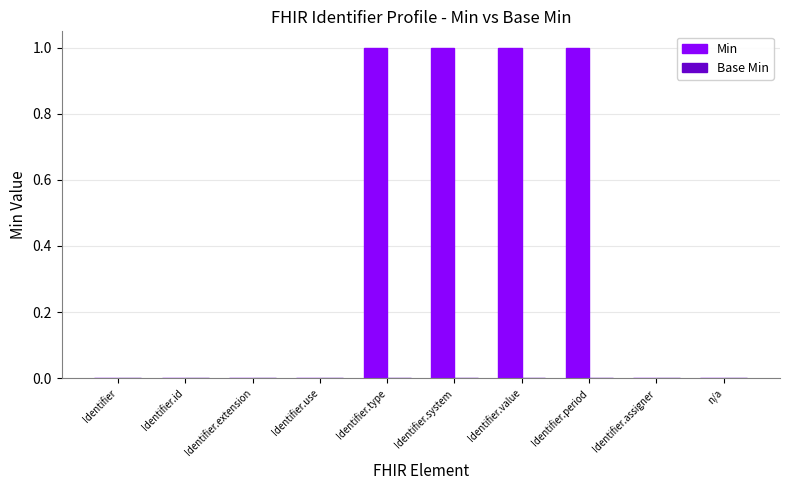

Is it true that the value at Identifier.period is 1?

True